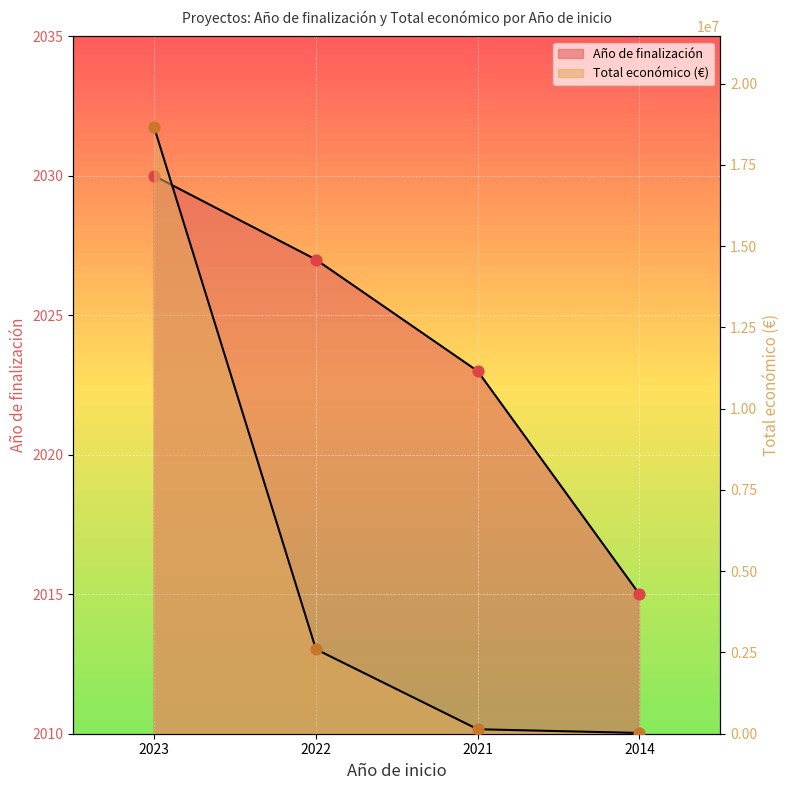

Which series contains the lowest Y value?

Año de finalización